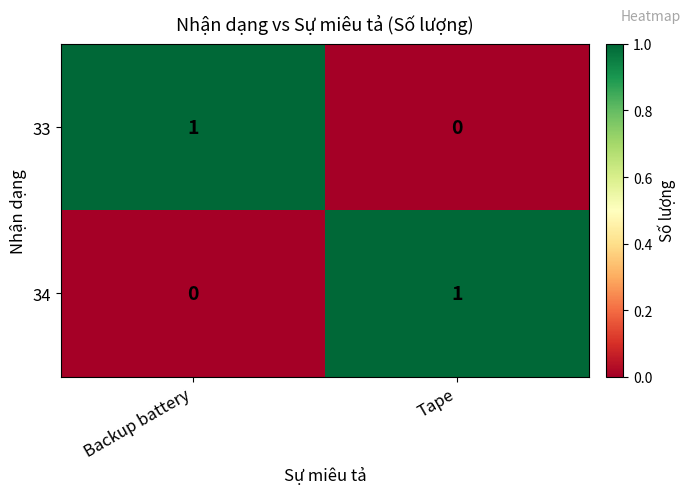

True or false: 34 has a value of 1 at Tape.

True